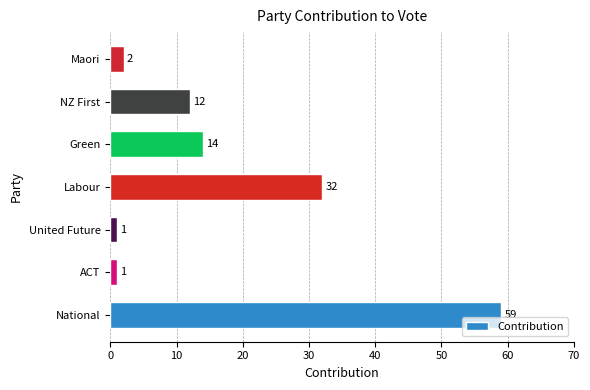

What is the difference between the values at Labour and Maori?

30